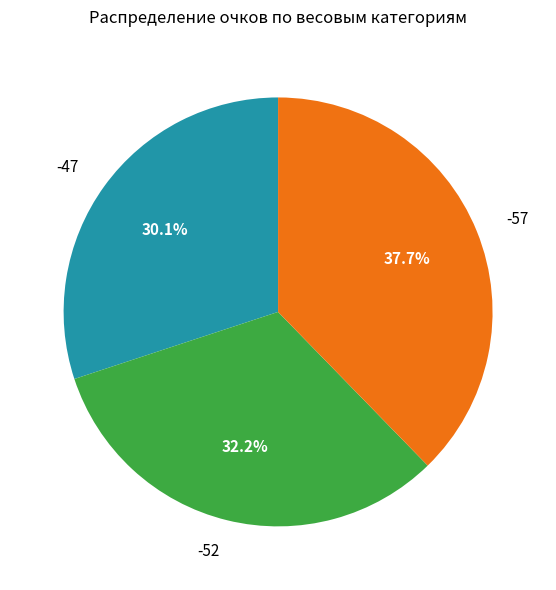

Is there any slice that represents more than half of the pie?

No